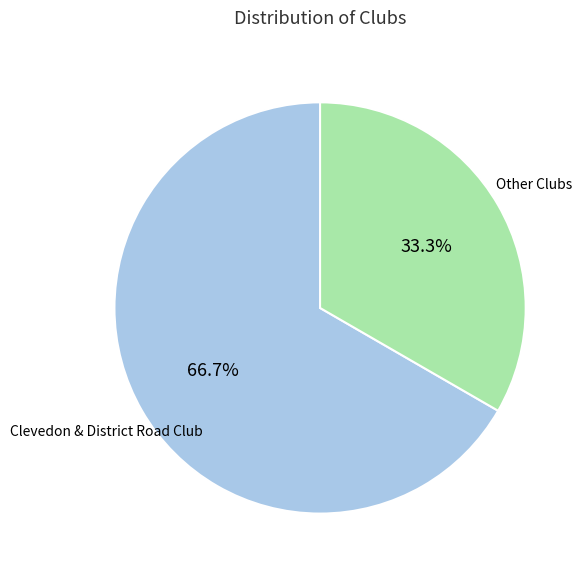

Combined, do Clevedon & District Road Club and Other Clubs account for over 50%?

Yes